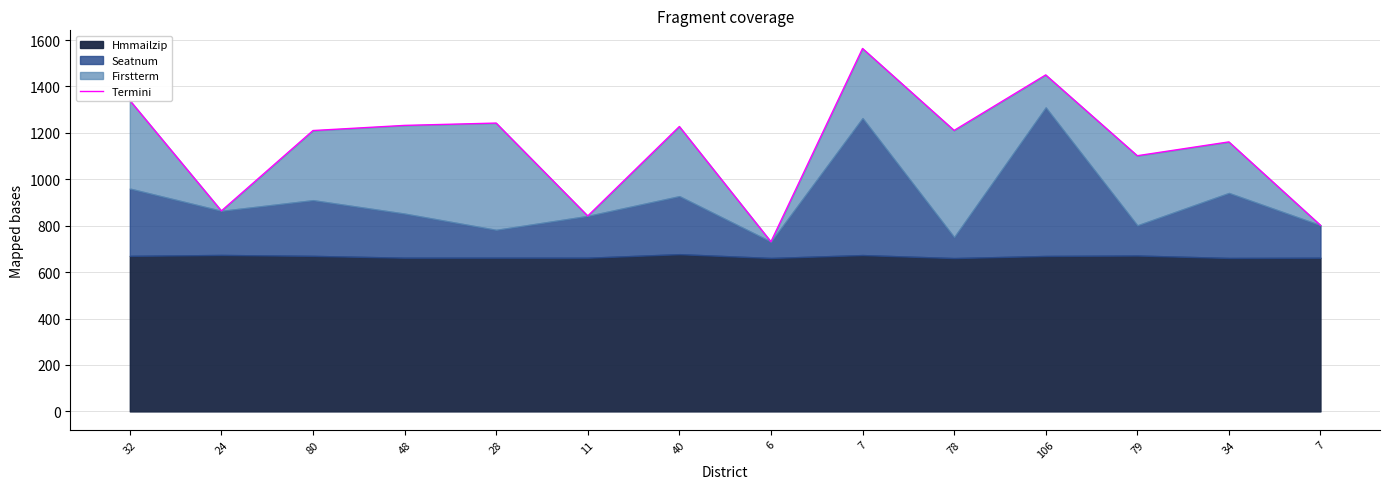

Reading right to left, list all the values displayed in this chart.

7=802.1	34=1161.1	79=1101.6	106=1449.7	78=1210.6	7=1563.6	6=731.1	40=1227.4	11=842.1	28=1242.2	48=1232.2	80=1210.0	24=864.0	32=1340.0